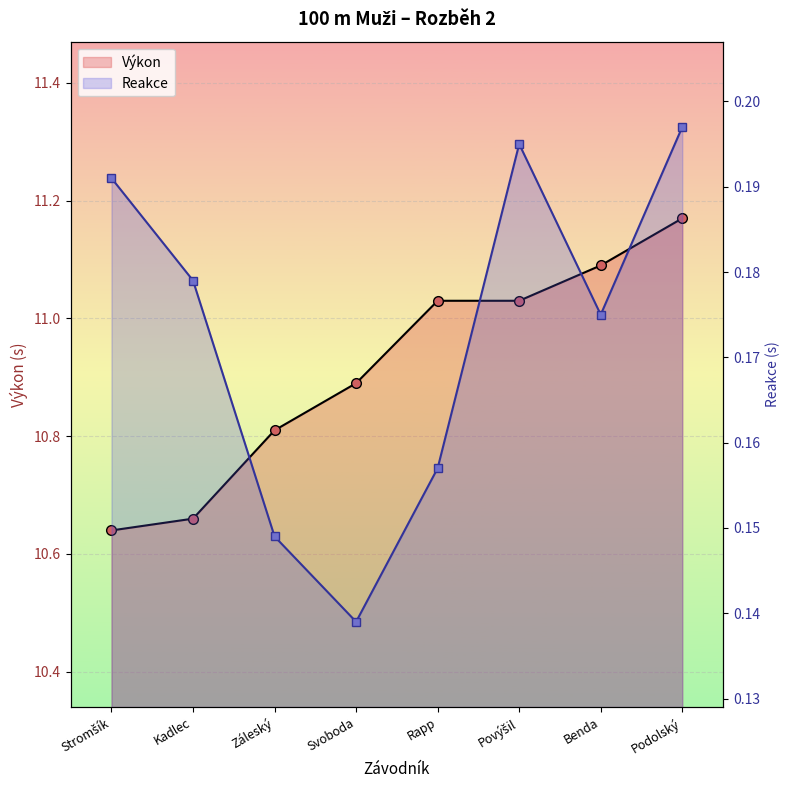

At Povýšil, list the series in order from smallest to largest.

Reakce, Výkon